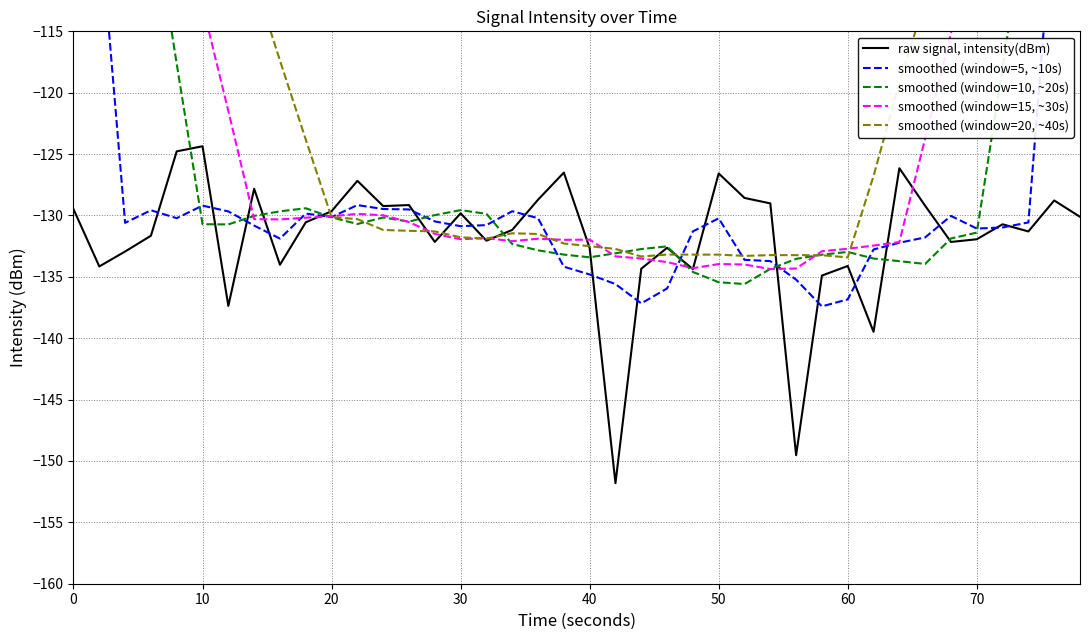

What is the lowest value of the raw signal, intensity(dBm) series?

-151.8